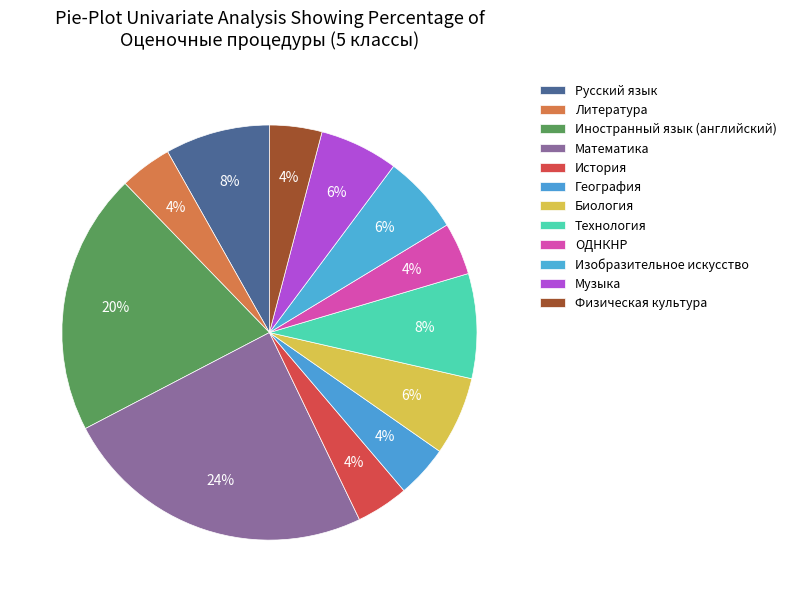

The Русский язык slice represents 1% of the pie. True or false?

False